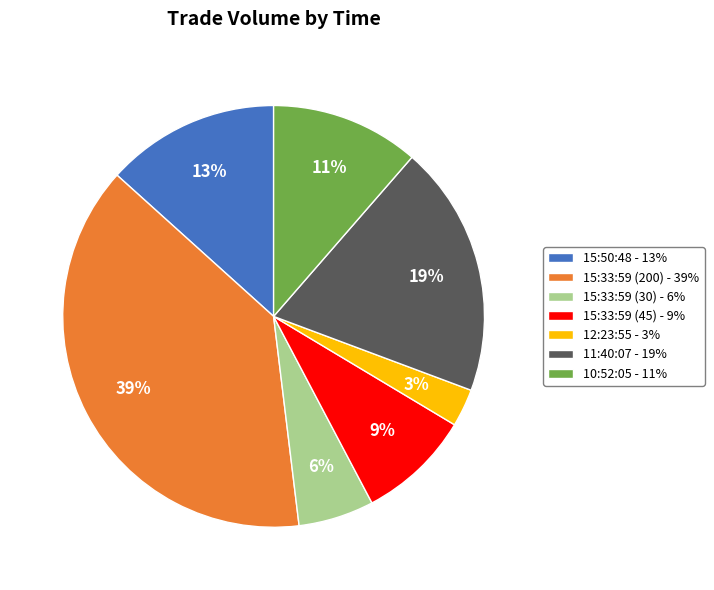

To the nearest percent, what is the average slice percentage?

14%